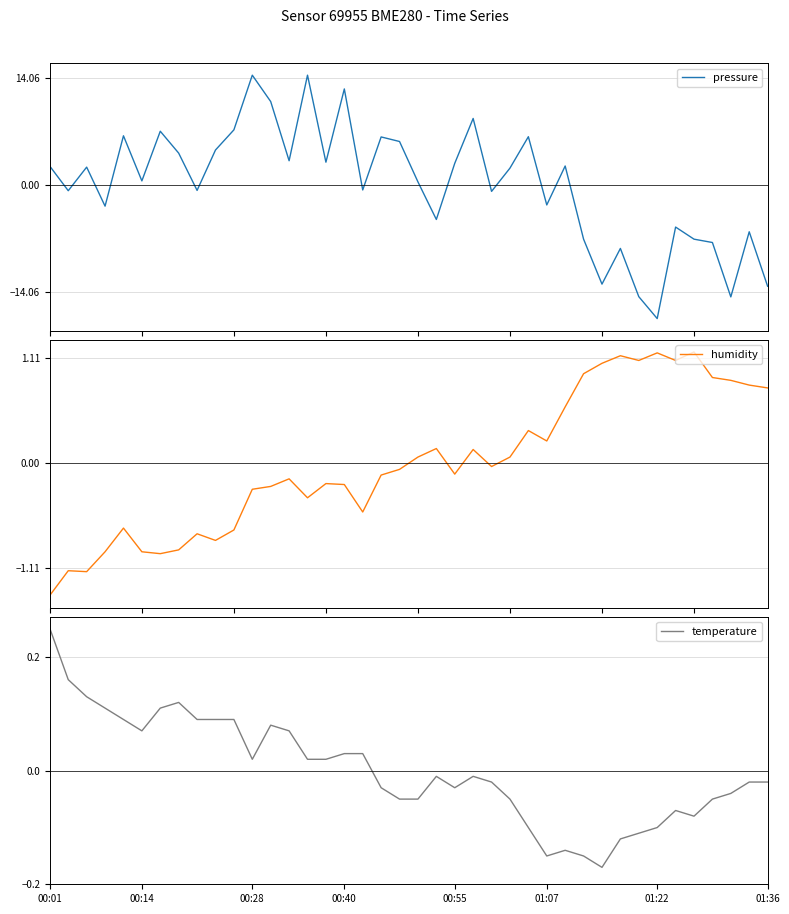

What is the lowest value of the humidity series?

-1.4